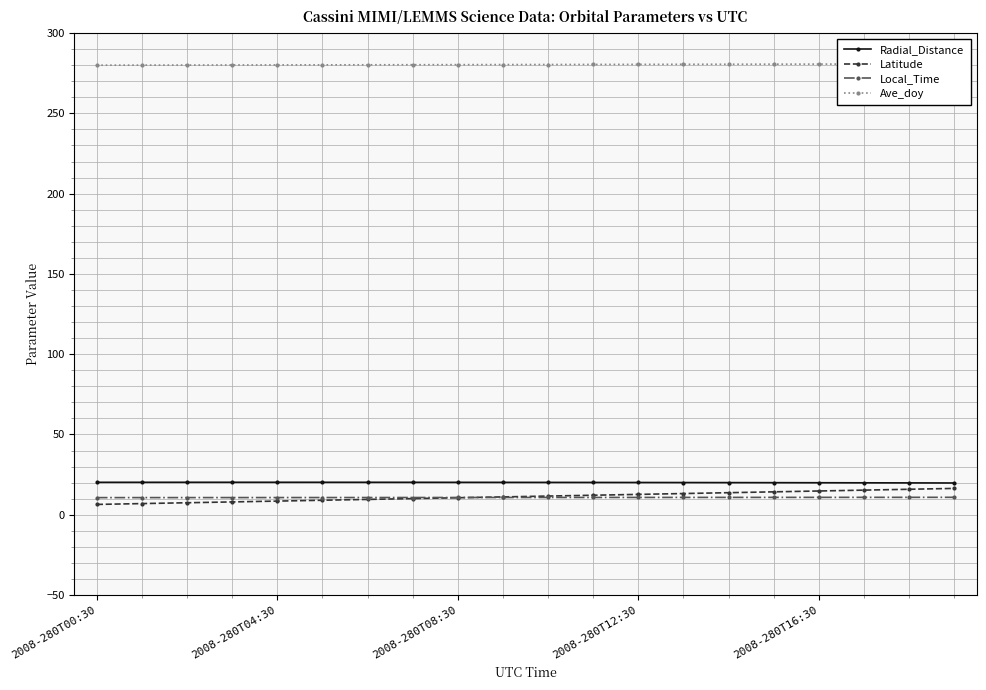

What is the sum of all Local_Time values?

215.3